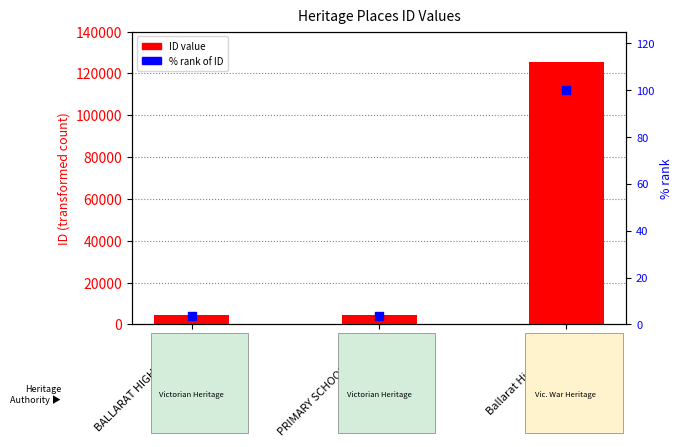

Which series has the largest total across all categories?

ID value